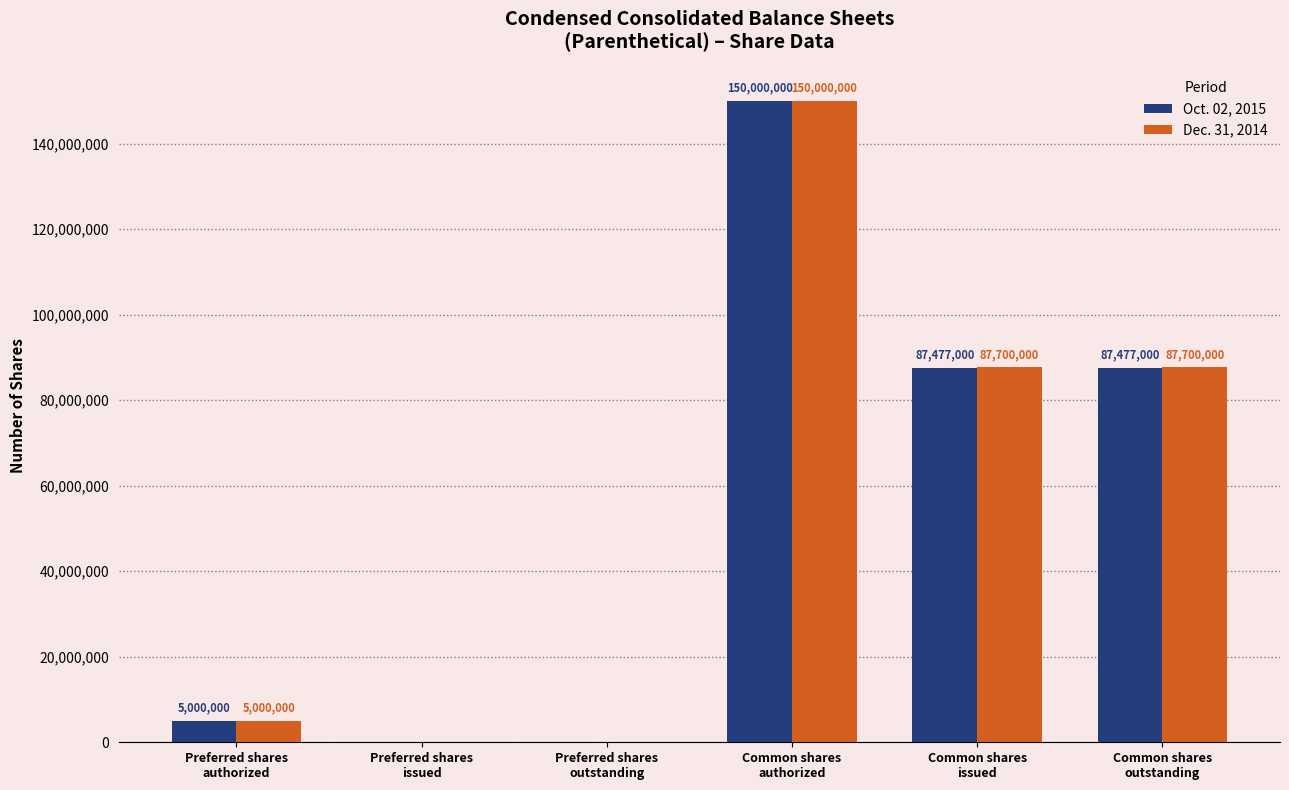

Which series has the largest total across all categories?

Dec. 31, 2014